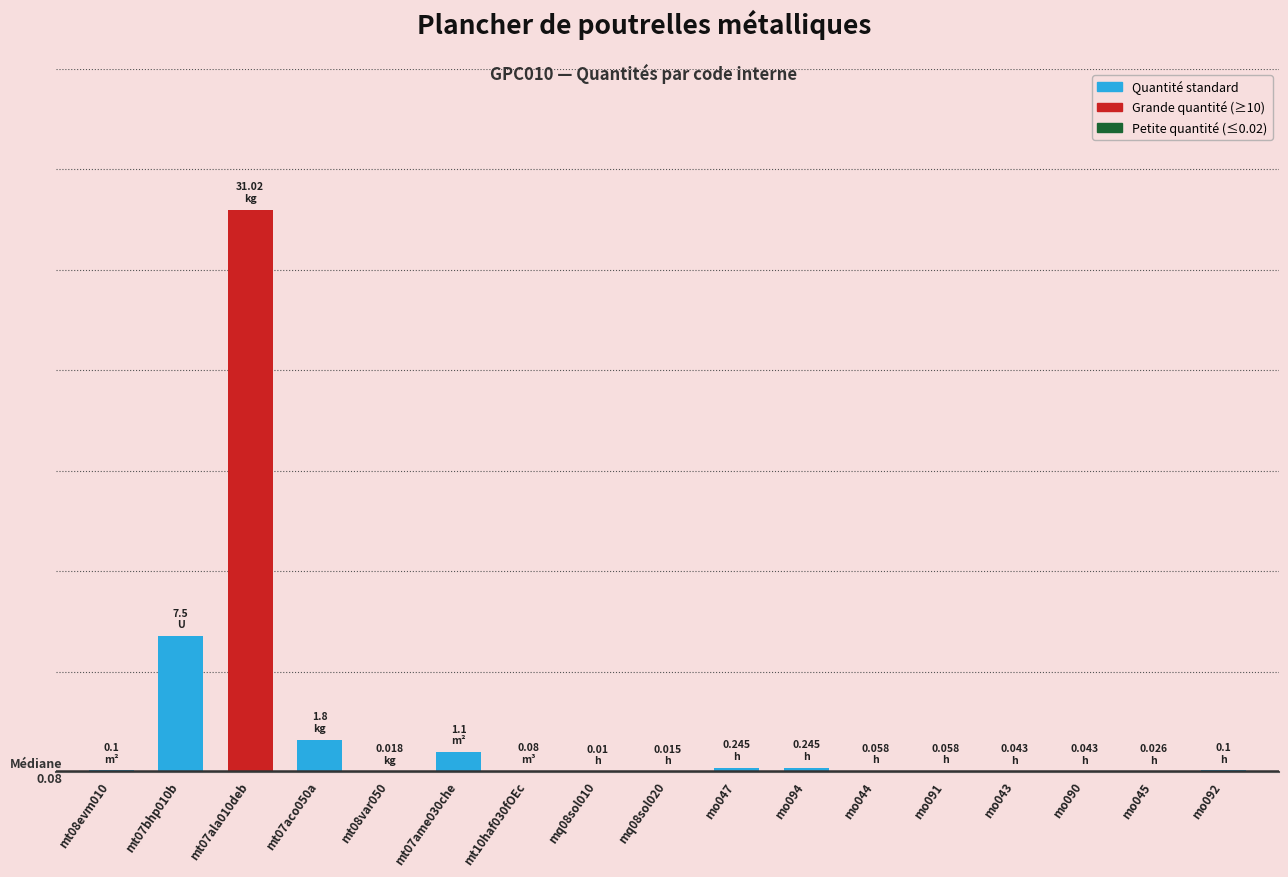

What is the average value?

2.5